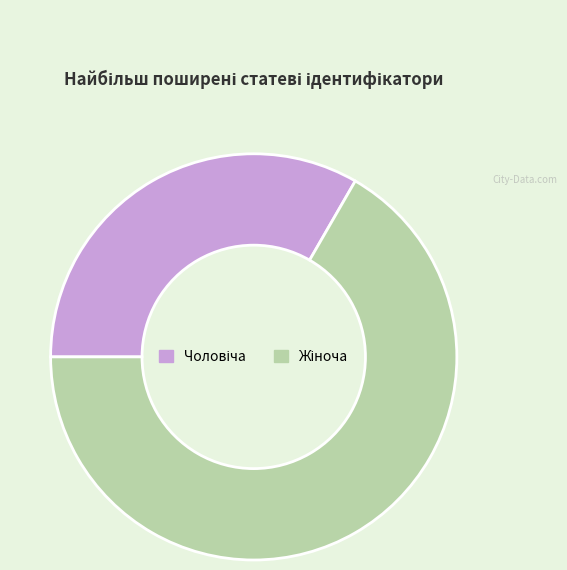

Is there a majority slice in this chart?

Yes